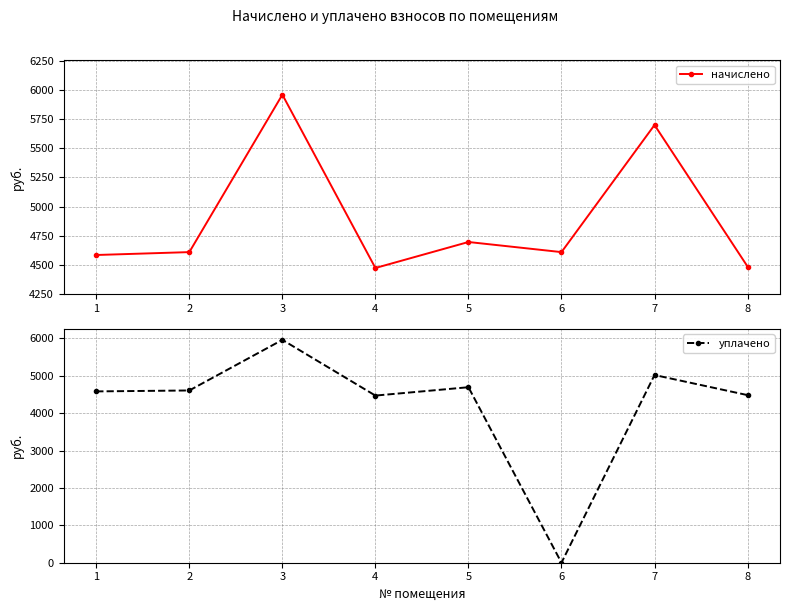

What is the value of the начислено point at the 8th from the left?

4483.6